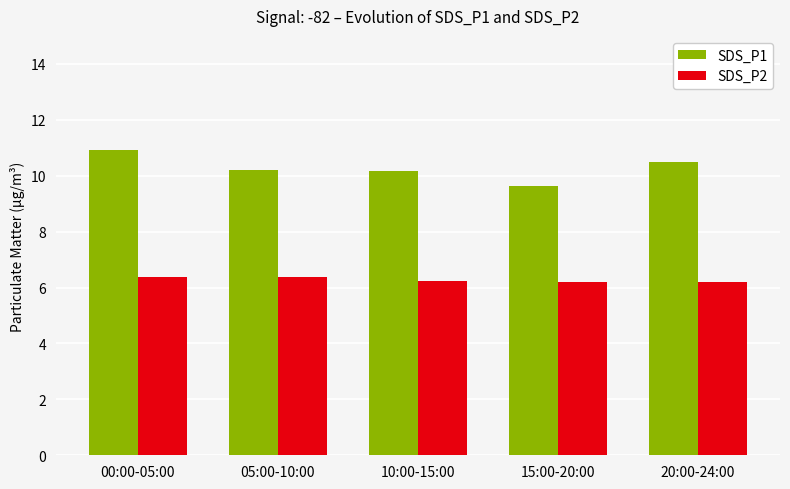

Which series changed the most between 05:00-10:00 and 15:00-20:00?

SDS_P1